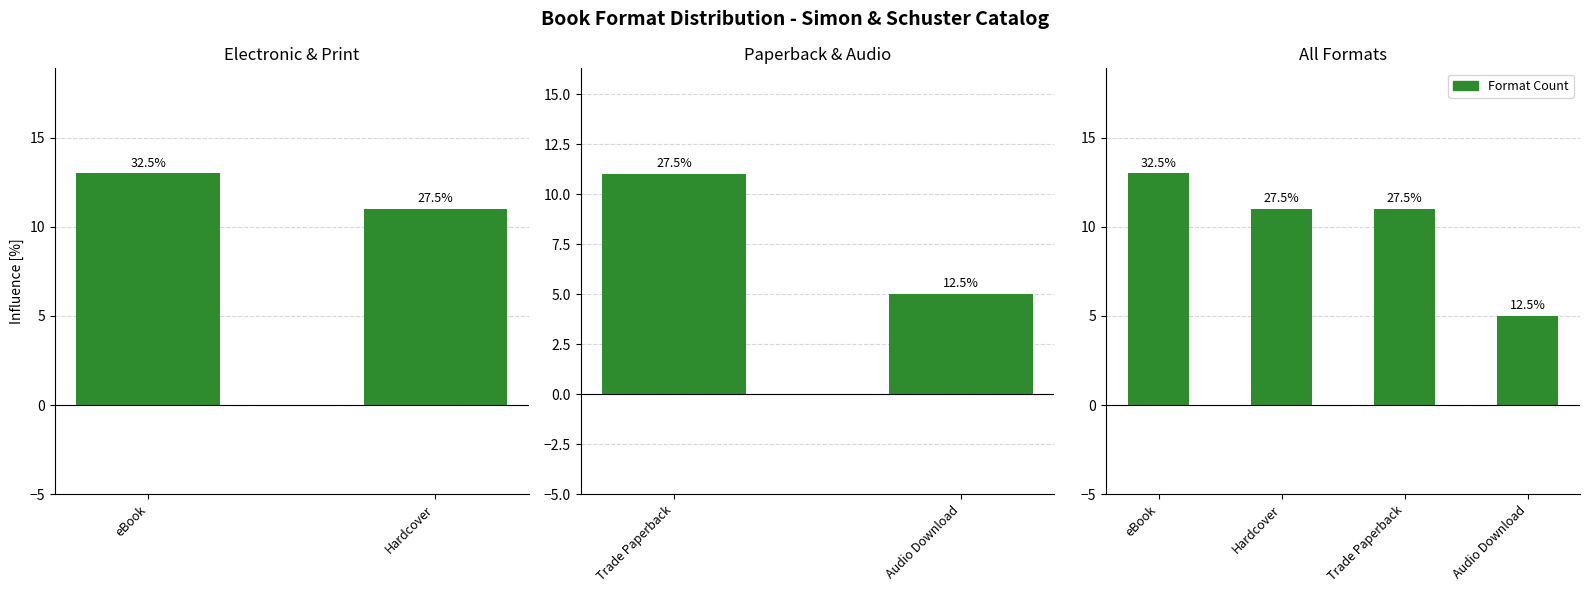

How many values are between 11 and 13?

3